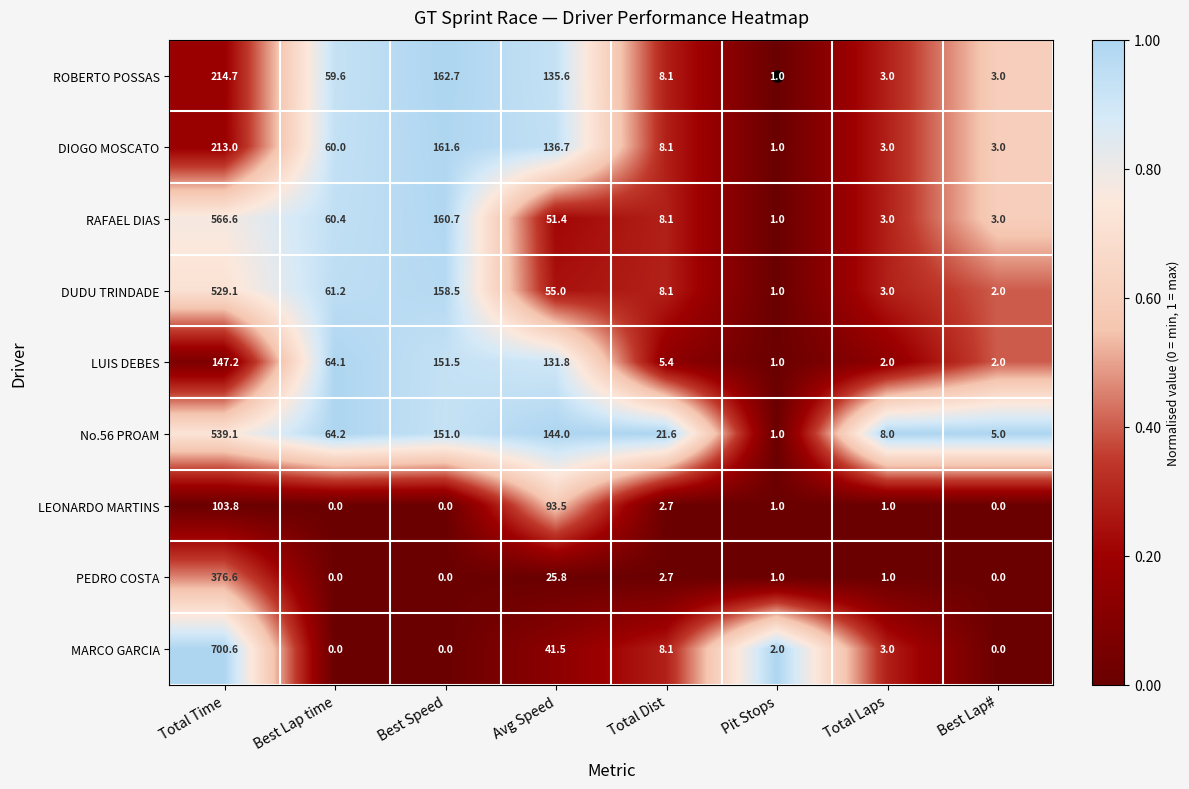

What is the difference between the maximum and minimum values in the PEDRO COSTA series?

376.6